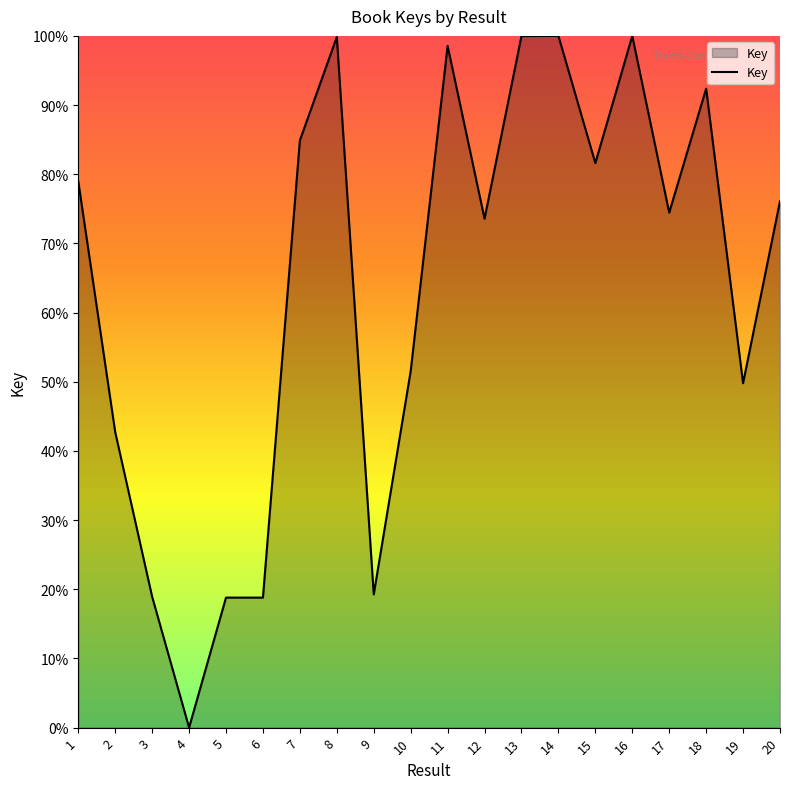

At which category does the chart reach its minimum across all series?

4